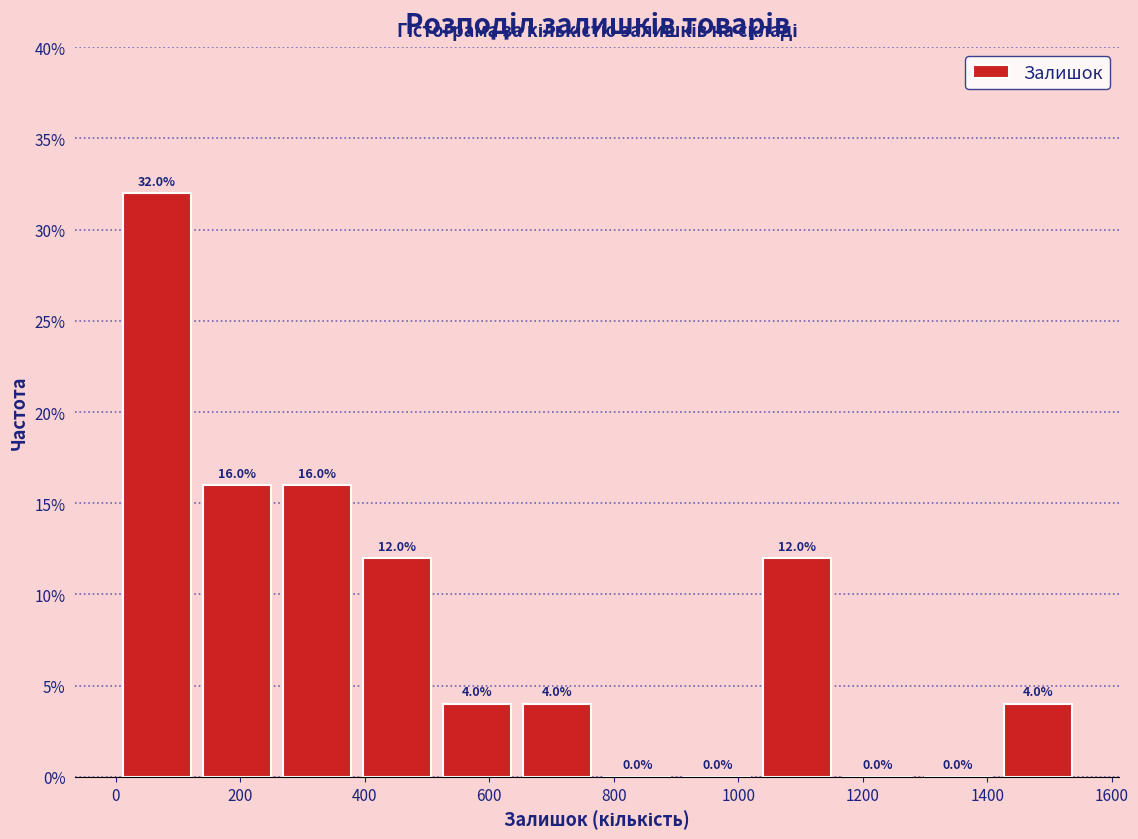

Reading left to right, transcribe this chart: for each bar, give the range it covers on the x-axis and its height. The bar edges are not printed on the chart, so give them approximately, as read against the axis.

0 to 140: 32.0
140 to 260: 16.0
260 to 380: 16.0
380 to 520: 12.0
520 to 640: 4.0
640 to 780: 4.0
780 to 900: 0.0
900 to 1040: 0.0
1040 to 1160: 12.0
1160 to 1280: 0.0
1280 to 1420: 0.0
1420 to 1540: 4.0